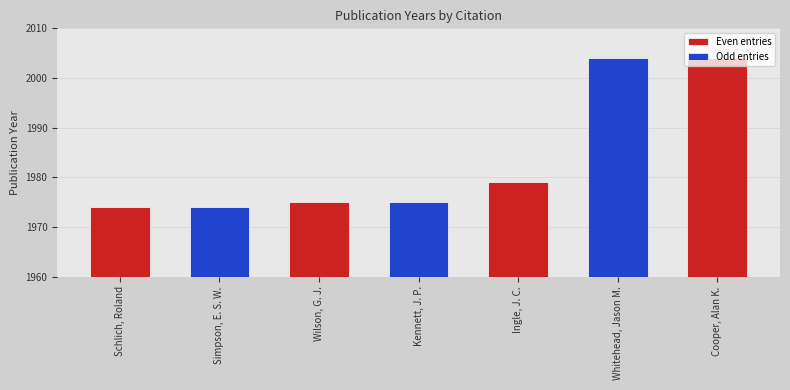

Is it true that the value at Wilson, G. J. is 1975?

True